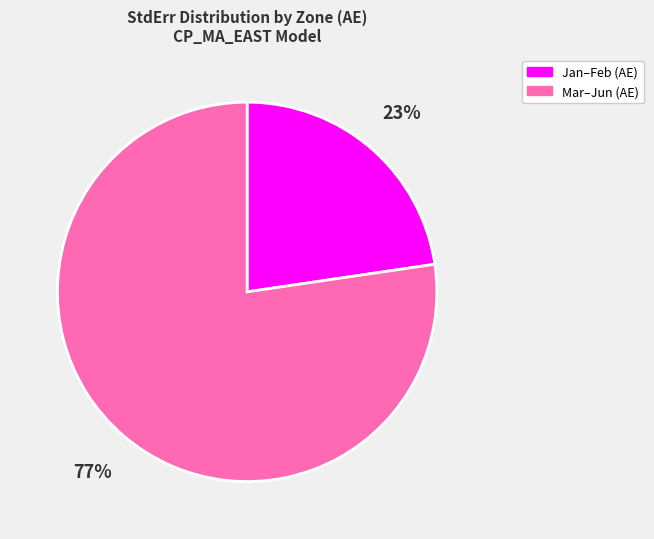

Is there any slice that represents more than half of the pie?

Yes